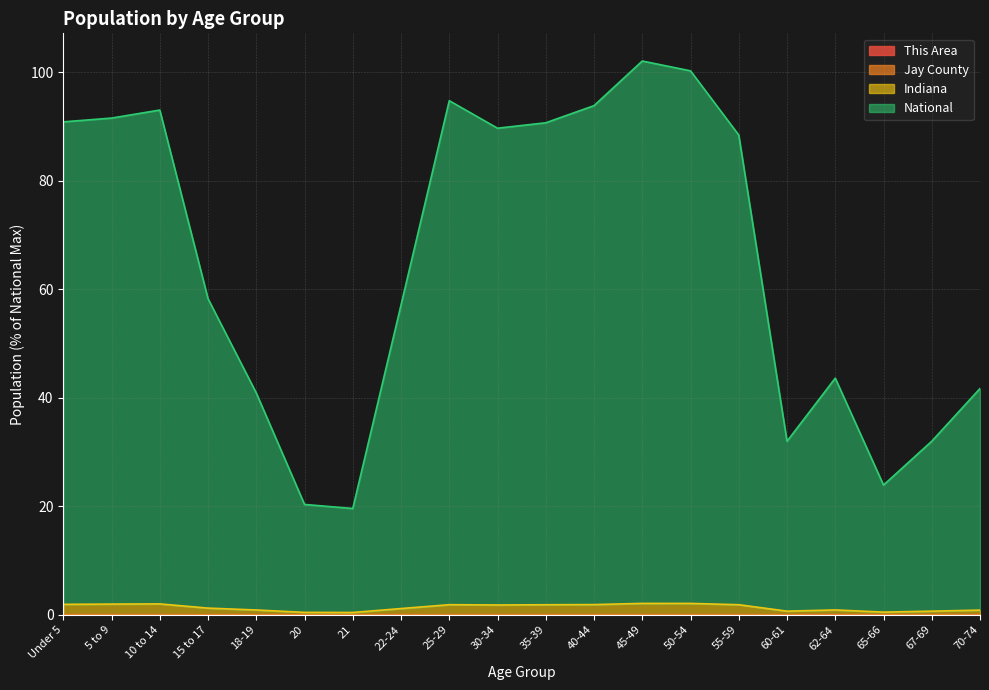

True or false: National and Indiana cross at least once.

False